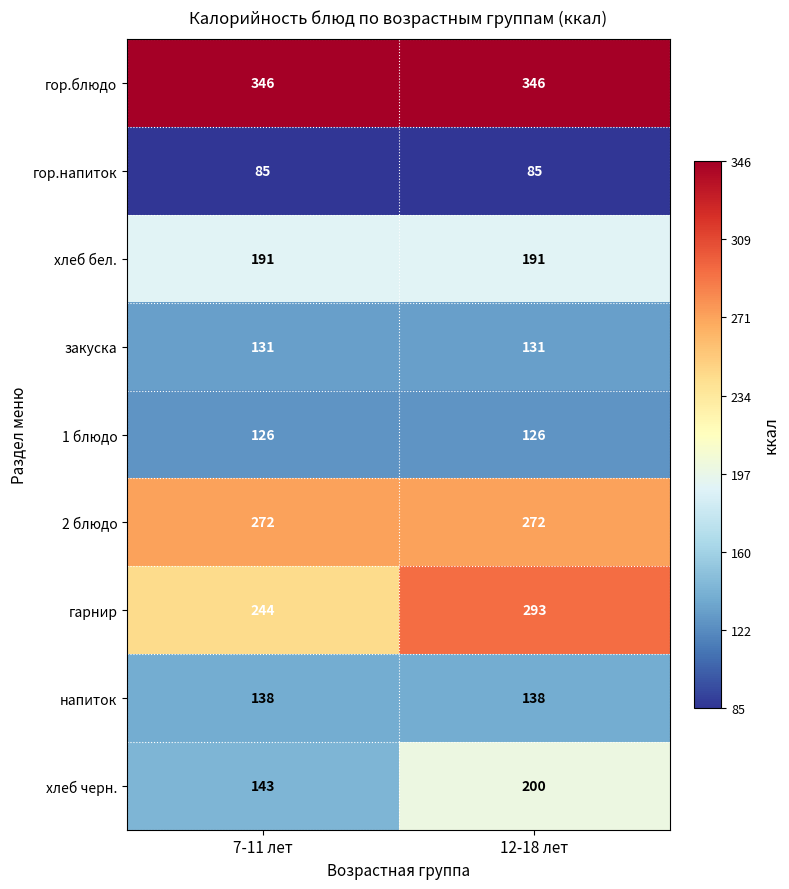

What is the highest value of the гор.напиток series?

85